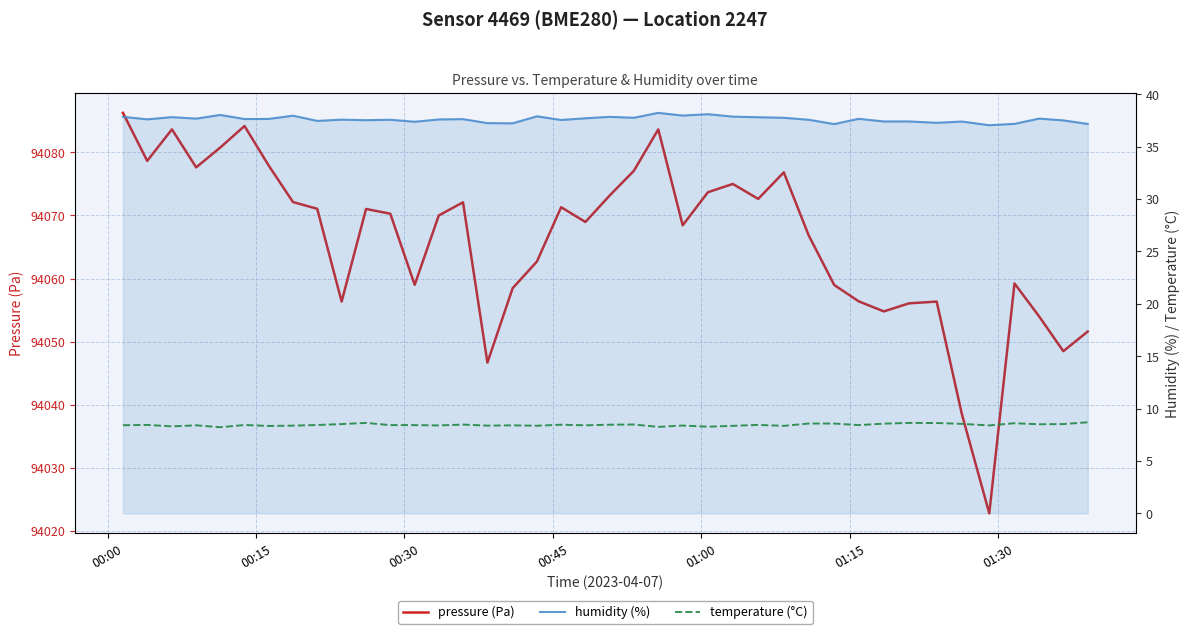

How many interior local peaks does the temperature (°C) series have?

12